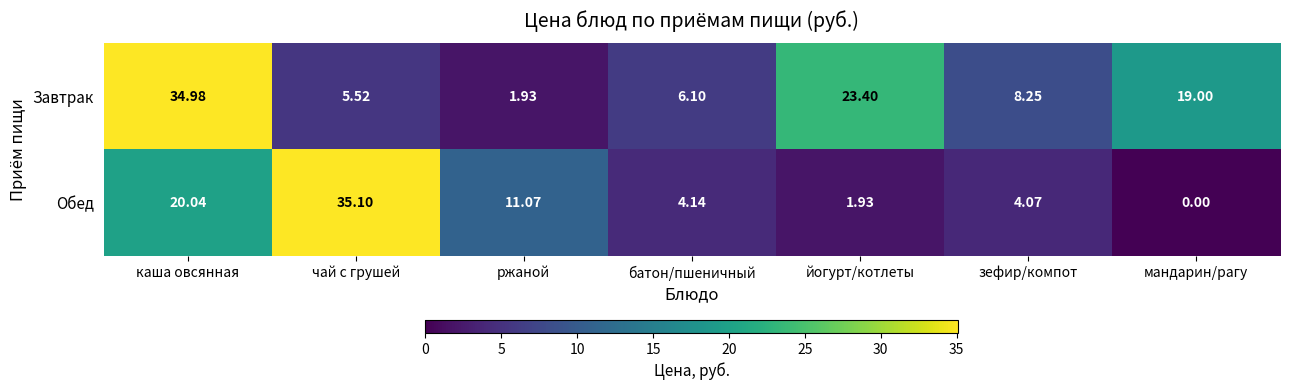

Count the number of categories in the chart.

7